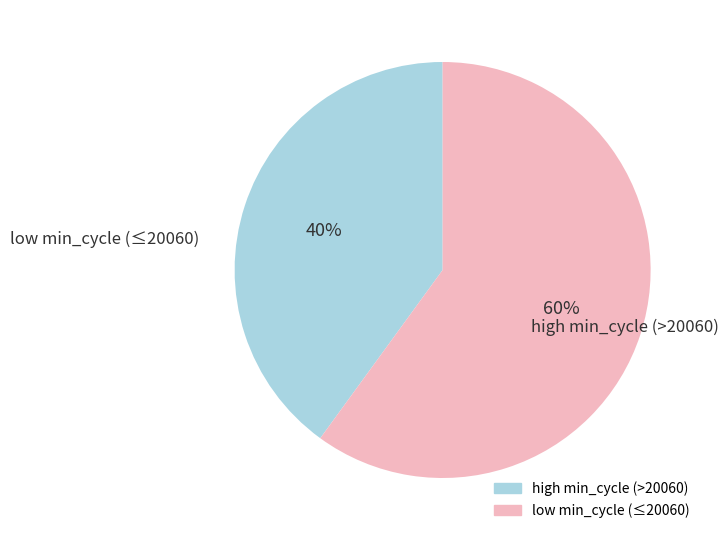

To the nearest percent, what is the average slice percentage?

50%